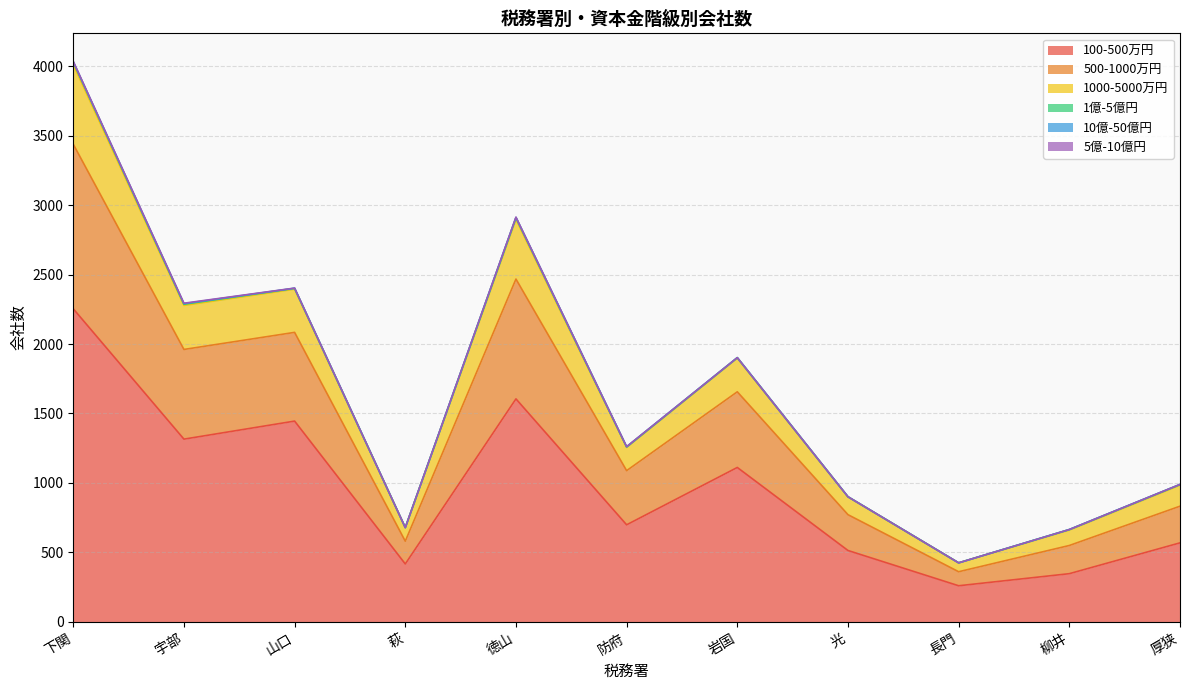

Which category has the highest value in the 100-500万円 series?

下関